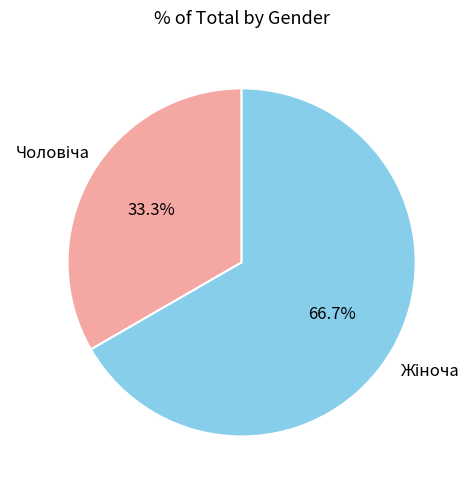

Does any single category account for the majority?

Yes